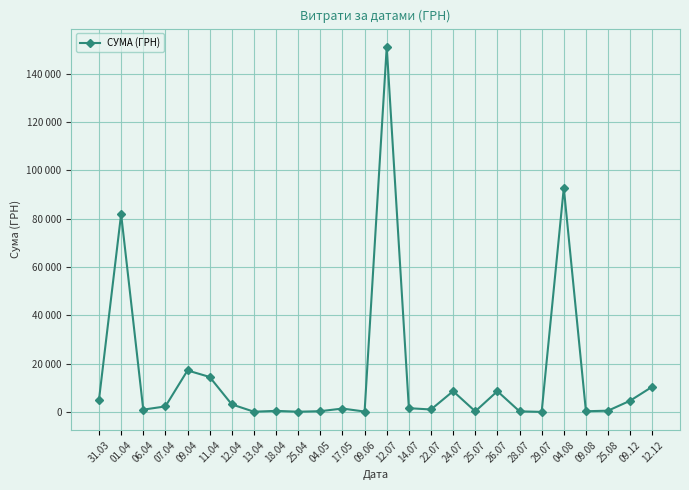

Which has a higher value, 26.07 or 31.03?

26.07